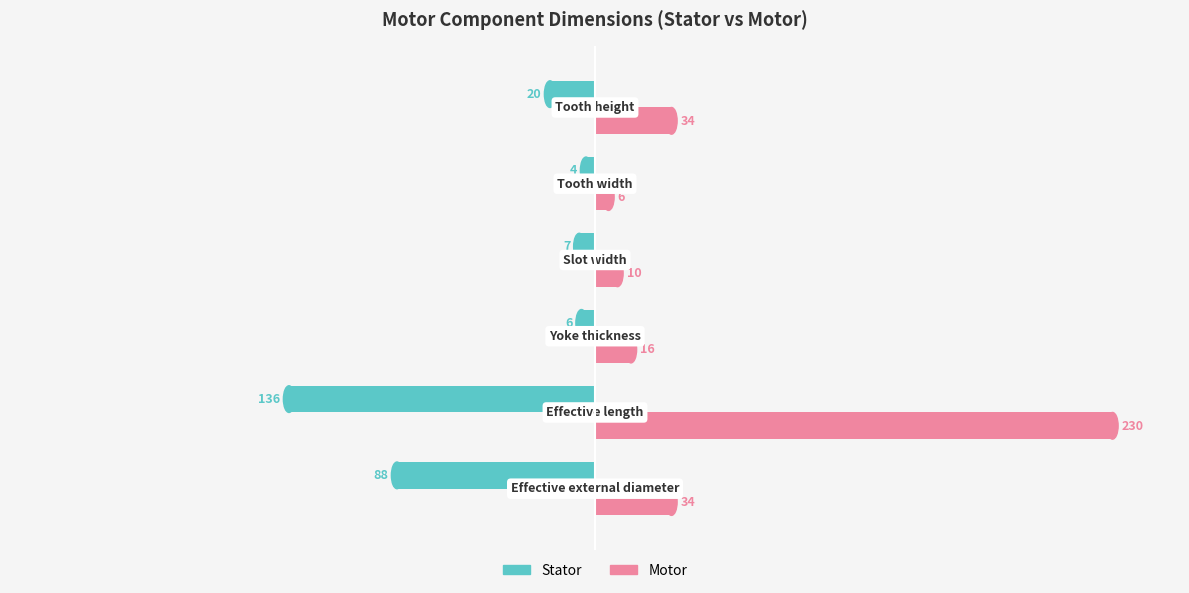

What are all the series names shown in the legend?

Stator, Motor